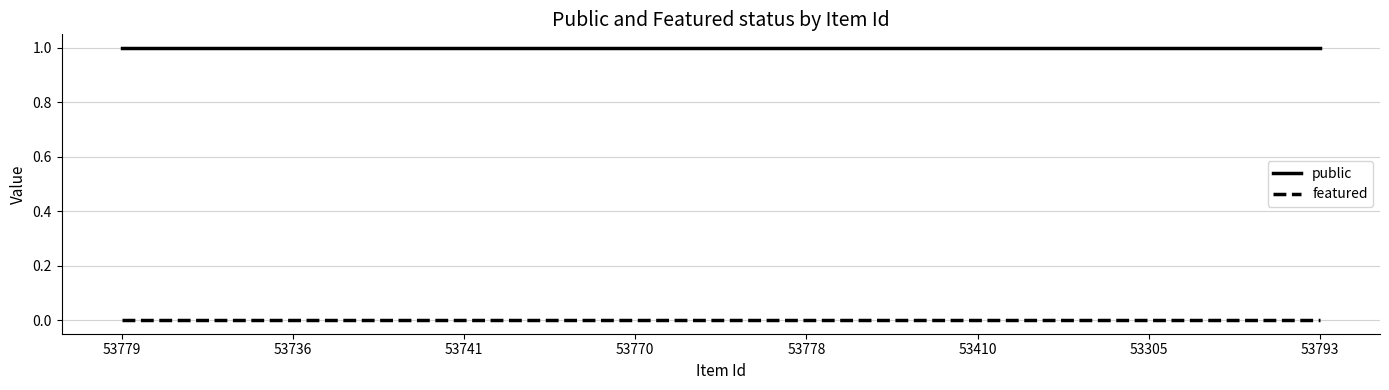

Rank the series by their maximum value, from lowest to highest.

featured, public